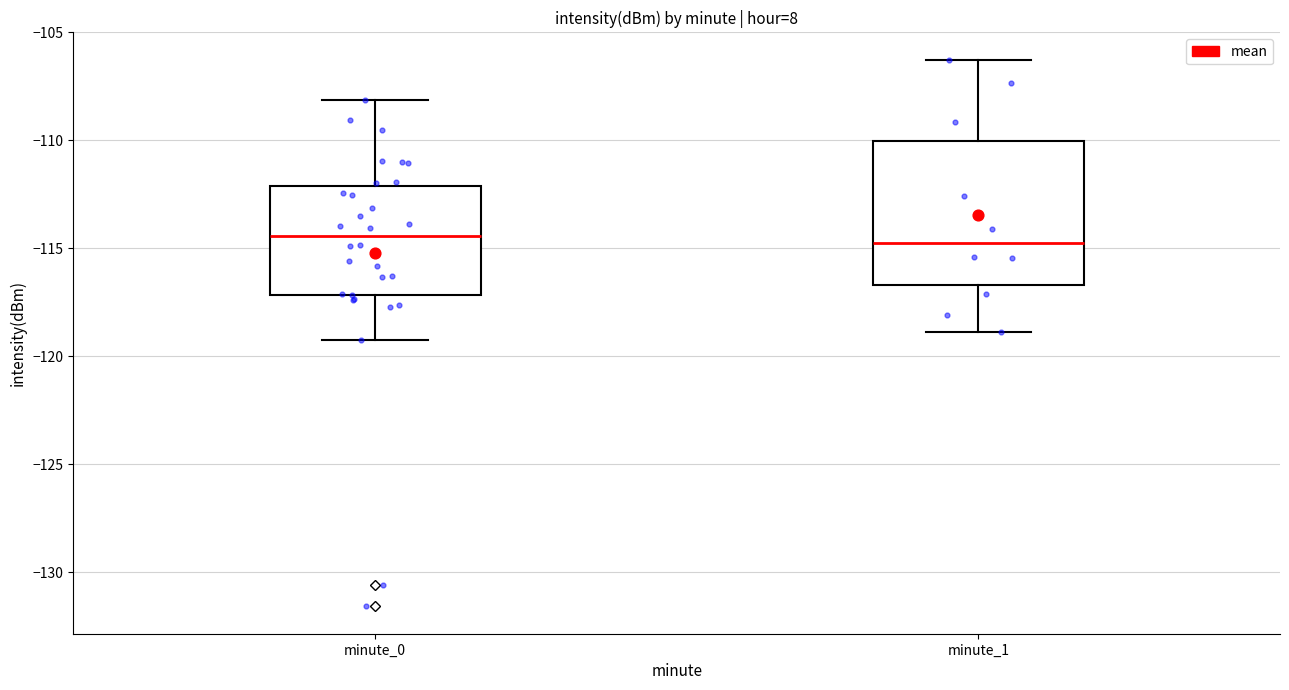

Where is the lower edge of the box for minute_1 on the y-axis? The values are not printed on the chart, so give them approximately, as read against the axis.

-116.5